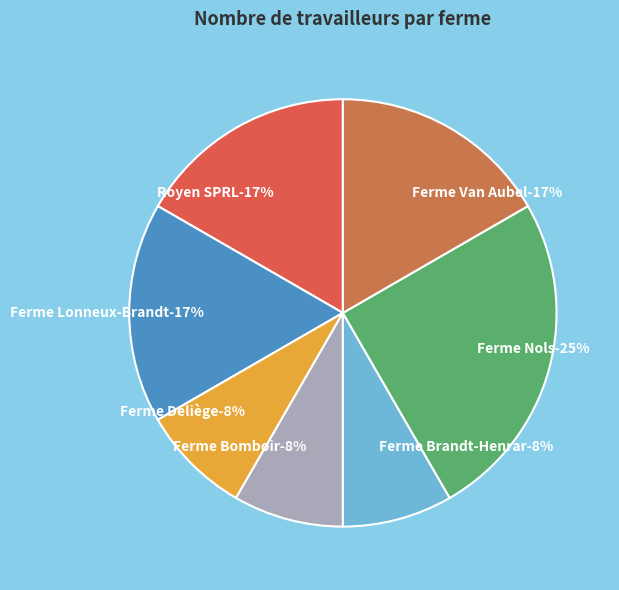

Is there any slice that represents more than half of the pie?

No